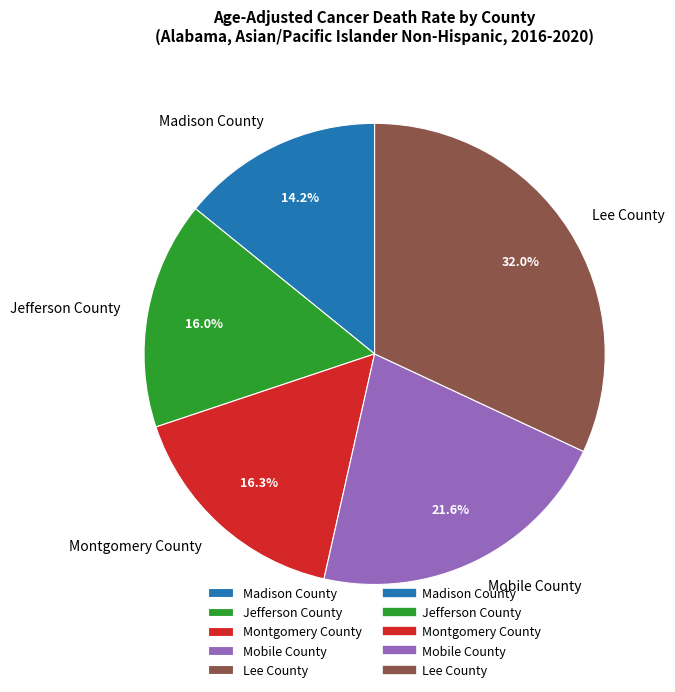

Count the number of slices in the pie.

5